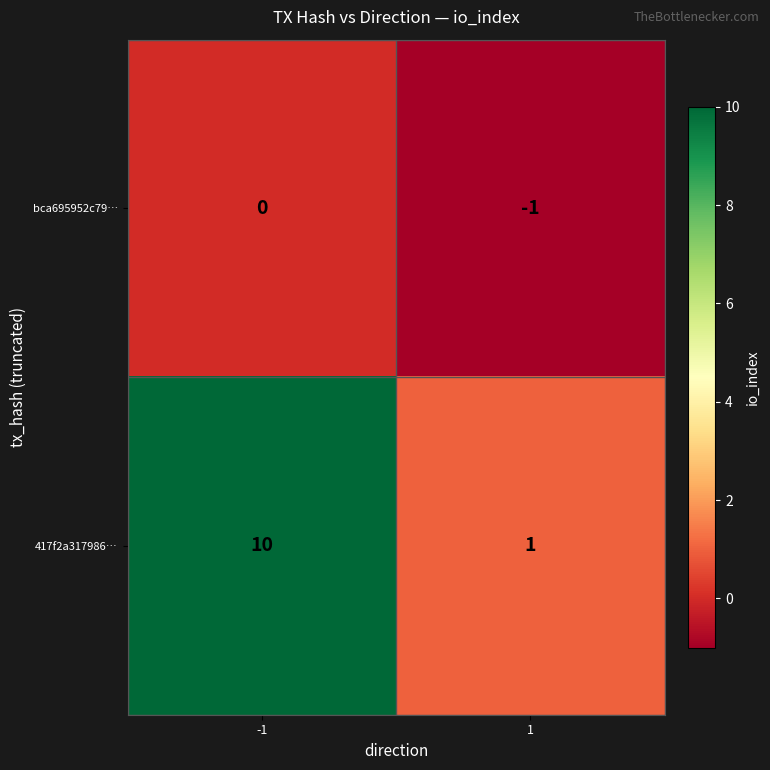

Reading right to left, what are all the values shown in this chart?

bca695952c79…: -1	0
417f2a317986…: 1	10